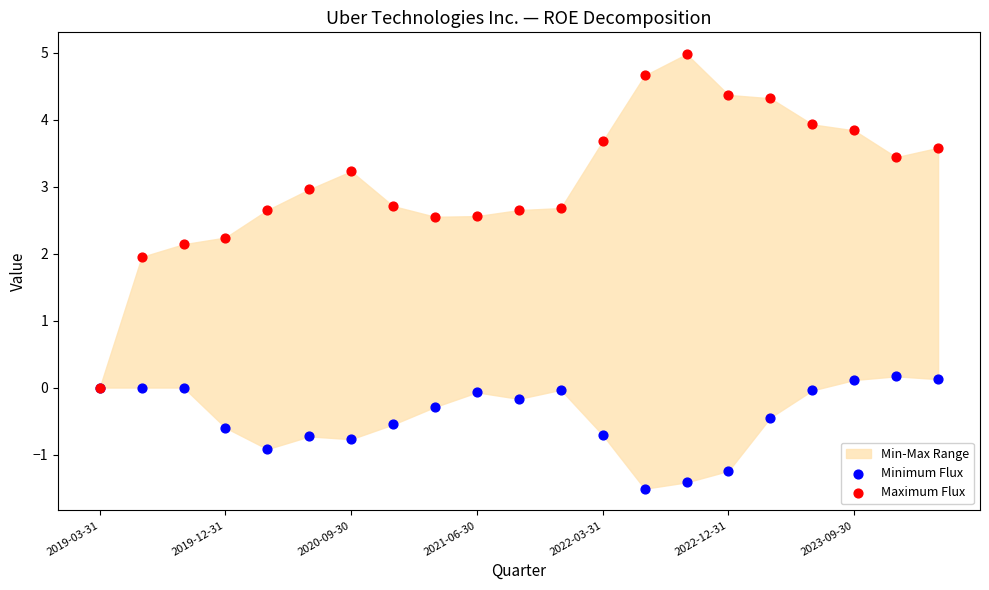

What are all the series names shown in the legend?

Minimum Flux, Maximum Flux